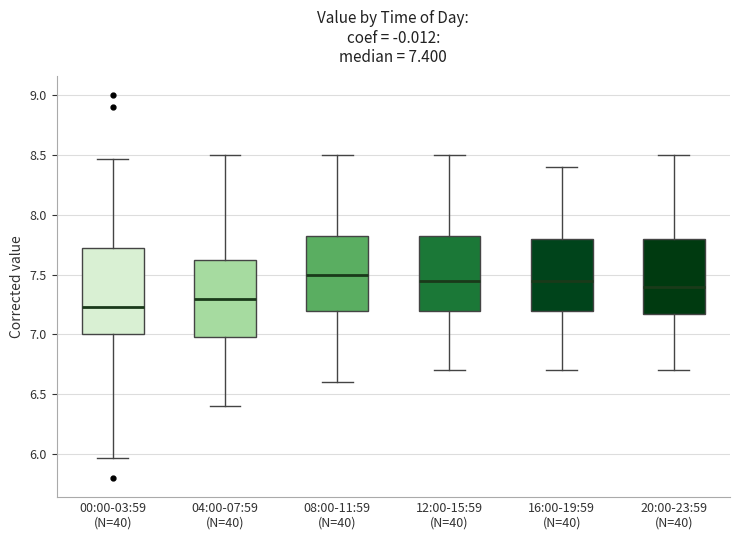

Which box's median line is the lowest?

00:00-03:59 (N=40)